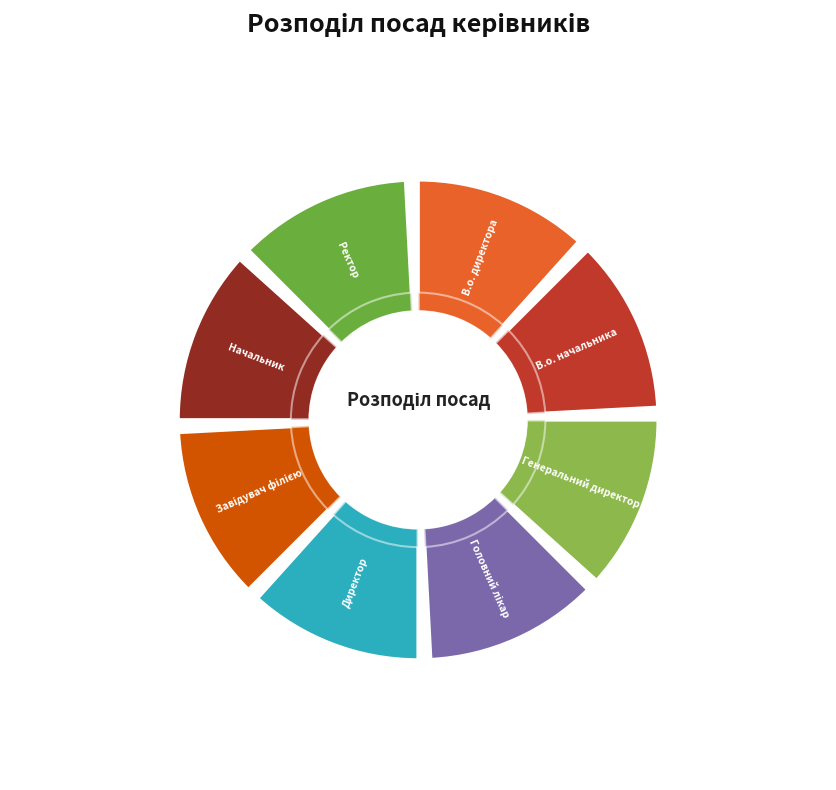

The Генеральний директор slice represents 15% of the pie. True or false?

False